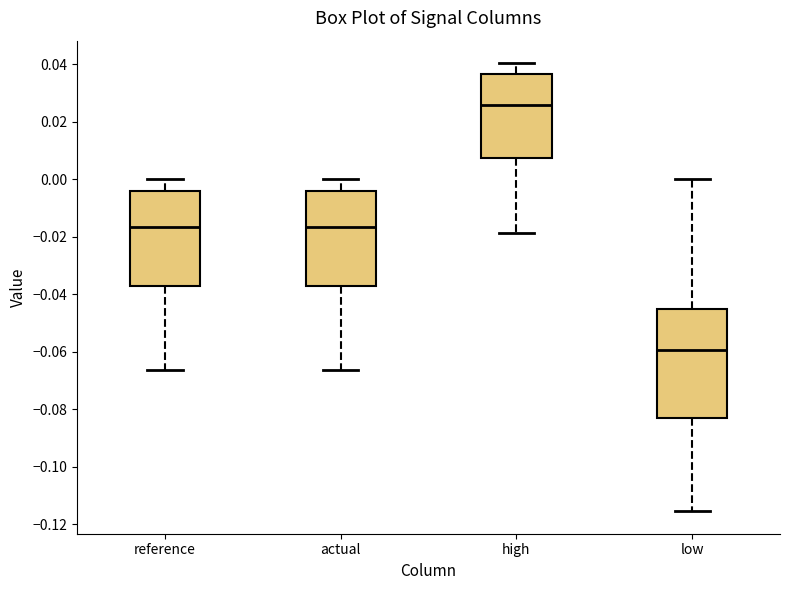

Which box has the highest median line?

high